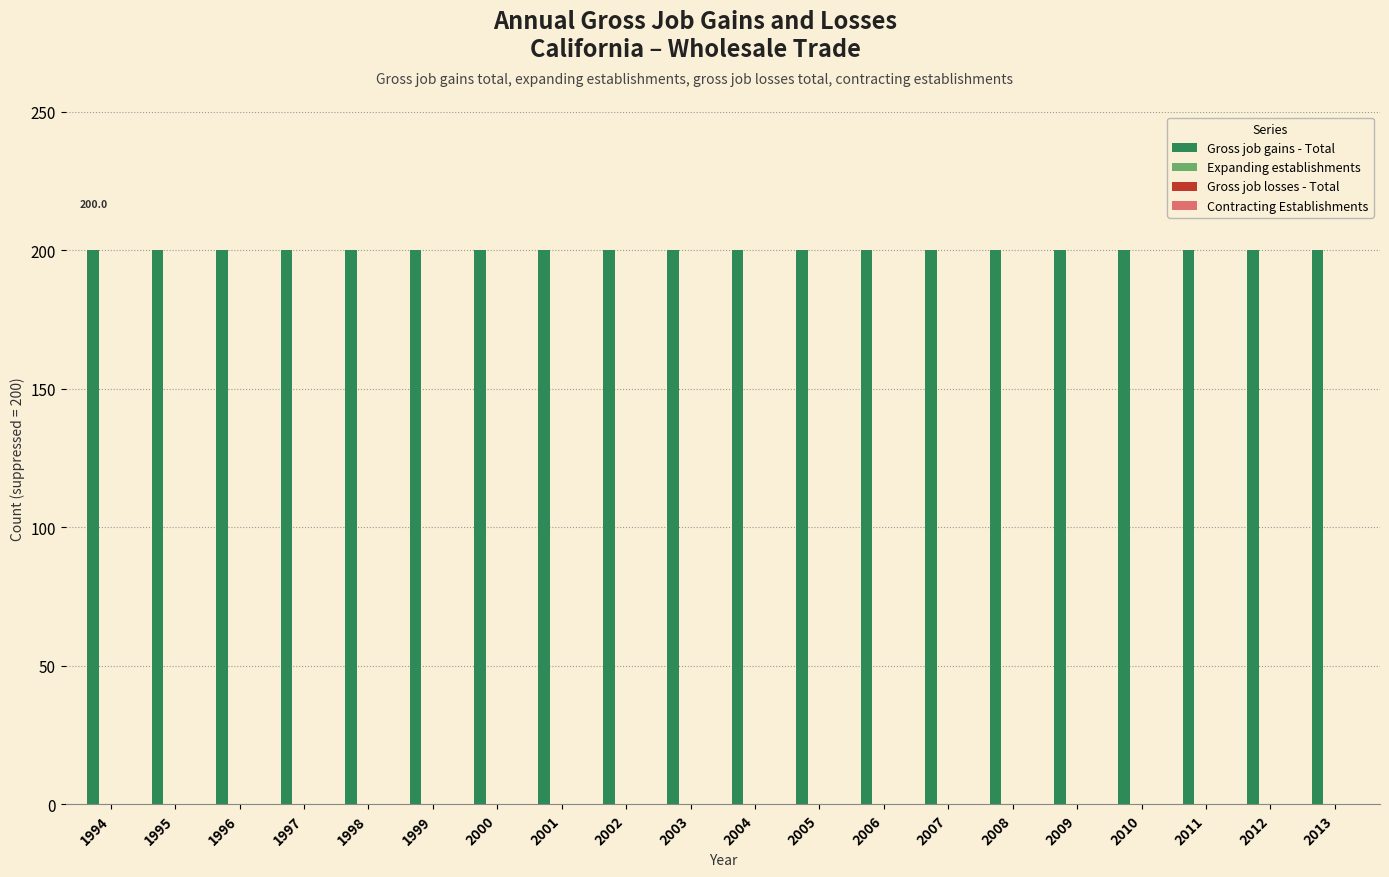

Is the value of Contracting Establishments at 1996 greater than the value of Expanding establishments at 2010?

No